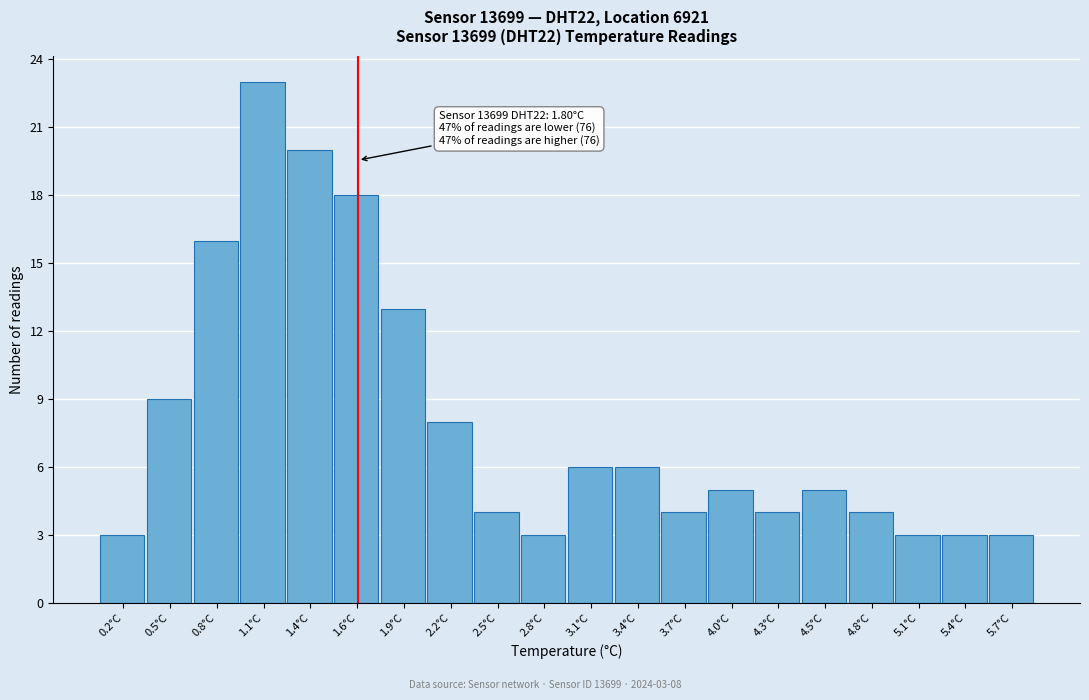

Reading left to right, list all the values displayed in this chart.

0.2°C=3	0.5°C=9	0.8°C=16	1.1°C=23	1.4°C=20	1.6°C=18	1.9°C=13	2.2°C=8	2.5°C=4	2.8°C=3	3.1°C=6	3.4°C=6	3.7°C=4	4.0°C=5	4.3°C=4	4.5°C=5	4.8°C=4	5.1°C=3	5.4°C=3	5.7°C=3